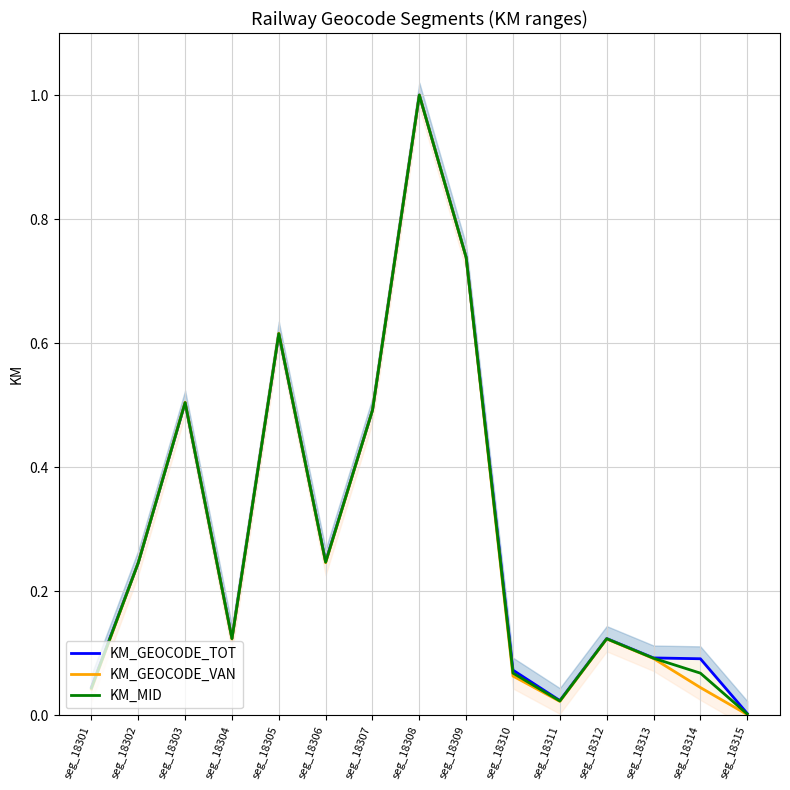

Reading left to right, what are all the values shown in this chart?

KM_GEOCODE_TOT: seg_18301=0.0	seg_18302=0.2	seg_18303=0.5	seg_18304=0.1	seg_18305=0.6	seg_18306=0.2	seg_18307=0.5	seg_18308=1.0	seg_18309=0.7	seg_18310=0.1	seg_18311=0.0	seg_18312=0.1	seg_18313=0.1	seg_18314=0.1	seg_18315=0.0
KM_GEOCODE_VAN: seg_18301=0.0	seg_18302=0.2	seg_18303=0.5	seg_18304=0.1	seg_18305=0.6	seg_18306=0.2	seg_18307=0.5	seg_18308=1.0	seg_18309=0.7	seg_18310=0.1	seg_18311=0.0	seg_18312=0.1	seg_18313=0.1	seg_18314=0.0	seg_18315=0.0
KM_MID: seg_18301=0.0	seg_18302=0.2	seg_18303=0.5	seg_18304=0.1	seg_18305=0.6	seg_18306=0.2	seg_18307=0.5	seg_18308=1.0	seg_18309=0.7	seg_18310=0.1	seg_18311=0.0	seg_18312=0.1	seg_18313=0.1	seg_18314=0.1	seg_18315=0.0